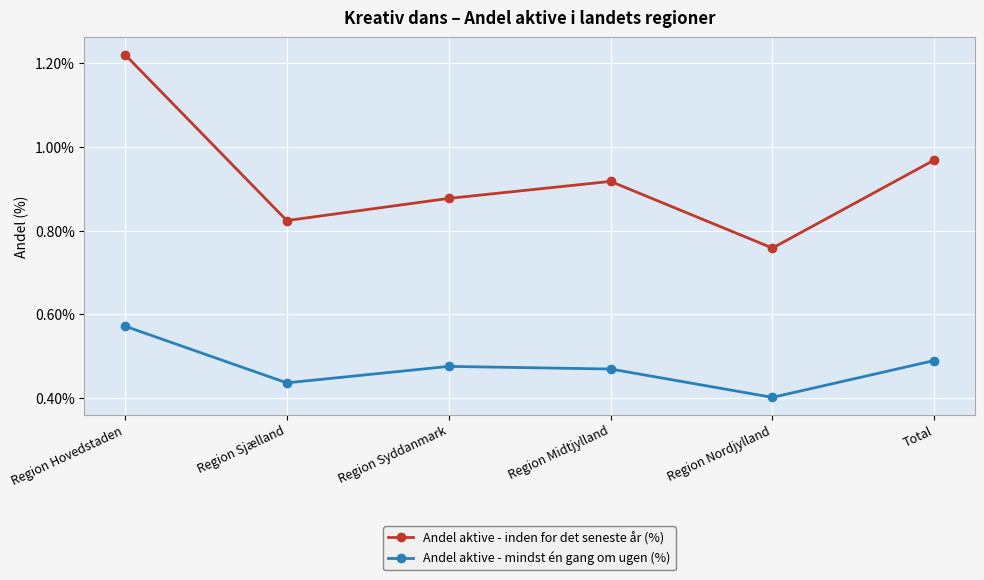

True or false: Andel aktive - mindst én gang om ugen (%) and Andel aktive - inden for det seneste år (%) intersect in this chart.

False